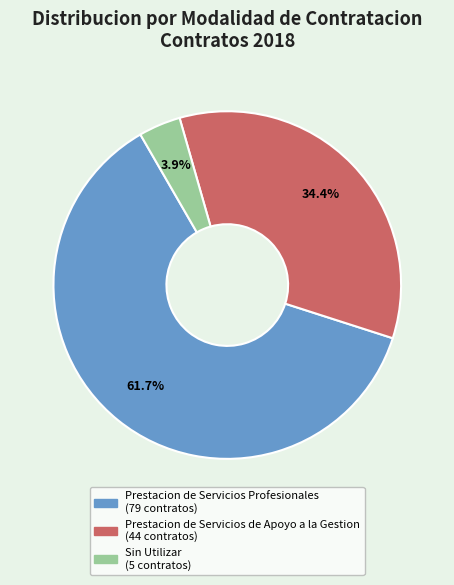

Which has a higher value, Sin Utilizar or Prestacion de Servicios Profesionales?

Prestacion de Servicios Profesionales